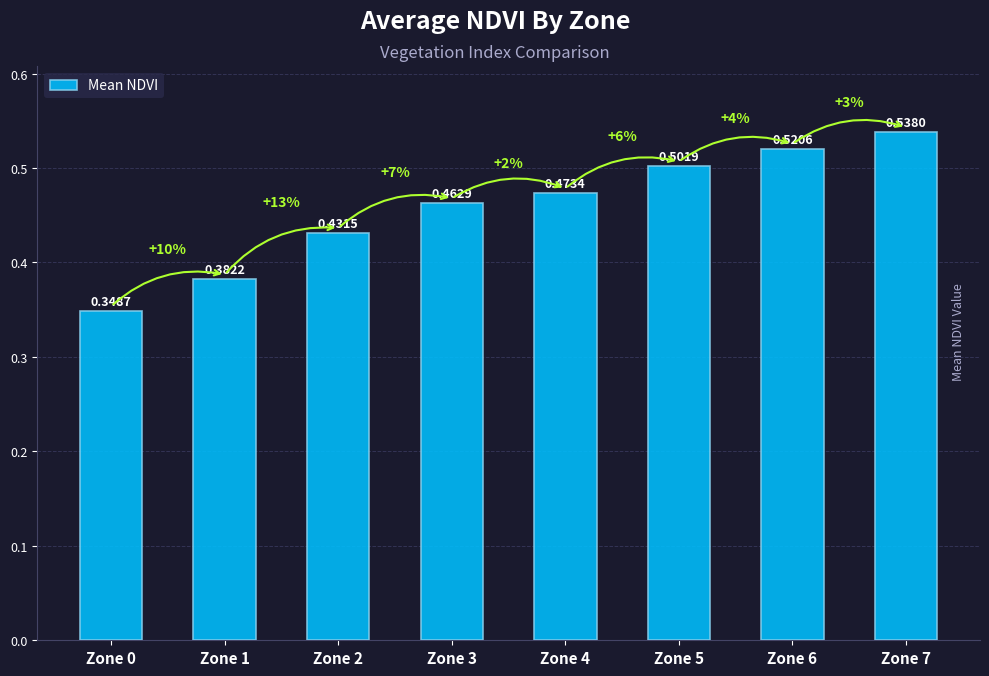

List the labels in order of value, largest first.

Zone 7, Zone 6, Zone 5, Zone 4, Zone 3, Zone 2, Zone 1, Zone 0